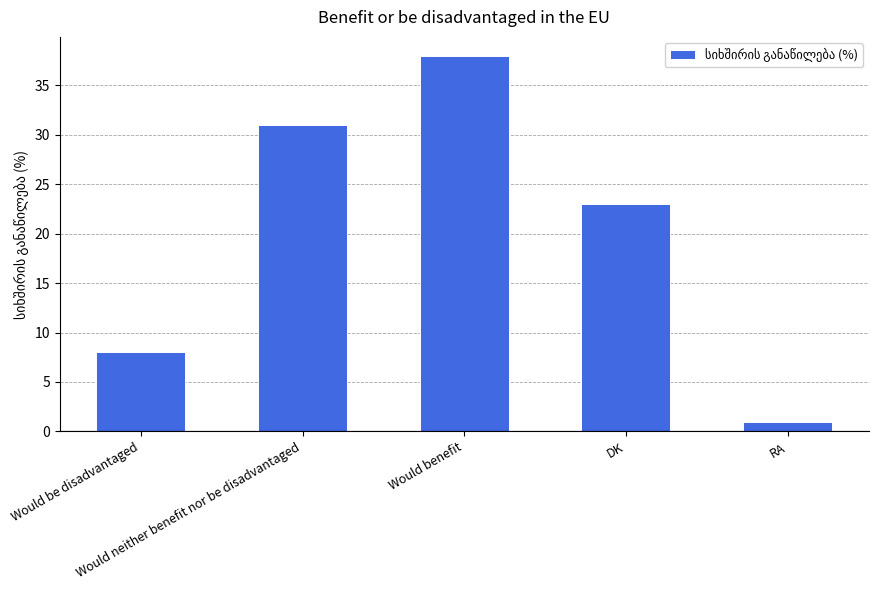

Which category has the lowest value across all series?

RA